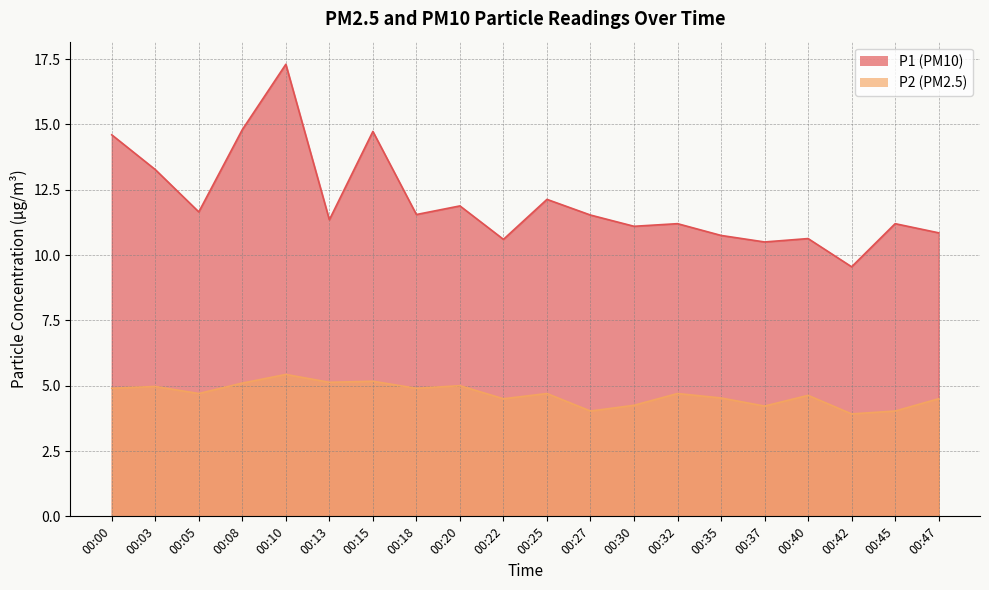

Between 00:35 and 00:47, which series saw the biggest shift?

P1